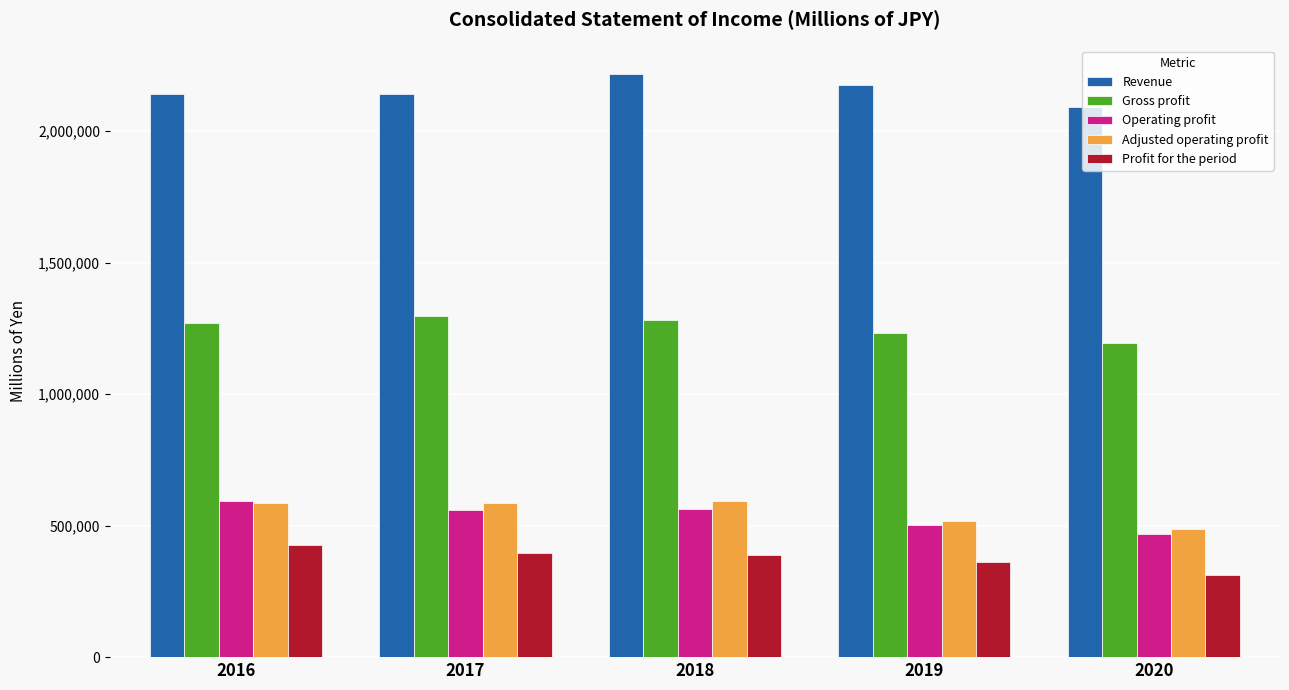

What is the minimum value for Operating profit?

469054